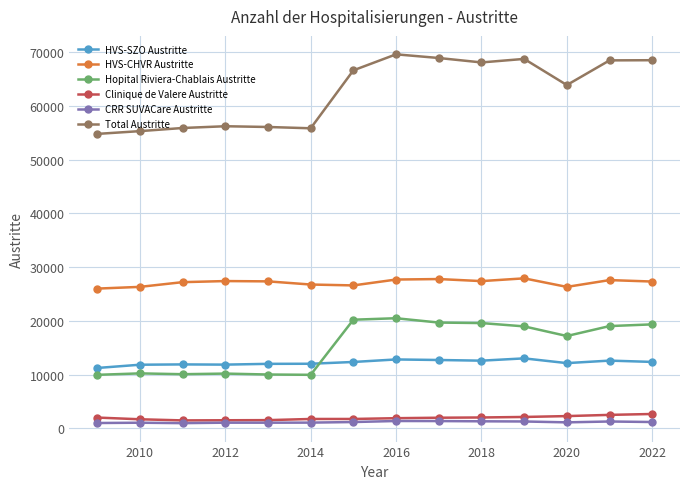

True or false: HVS-SZO Austritte and CRR SUVACare Austritte intersect in this chart.

False